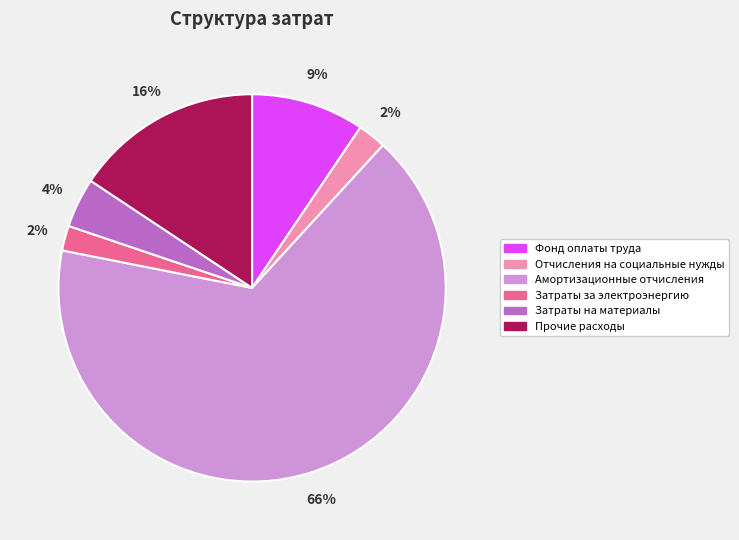

To the nearest percent, what is the average slice percentage?

17%